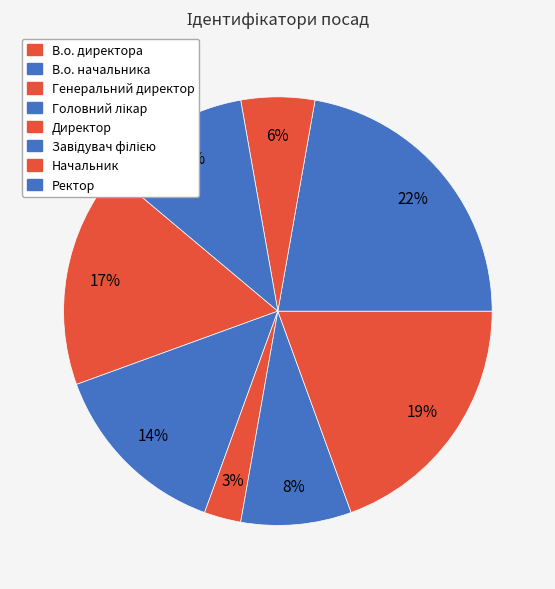

To the nearest percent, what is the difference between the largest and smallest slice percentages?

19%